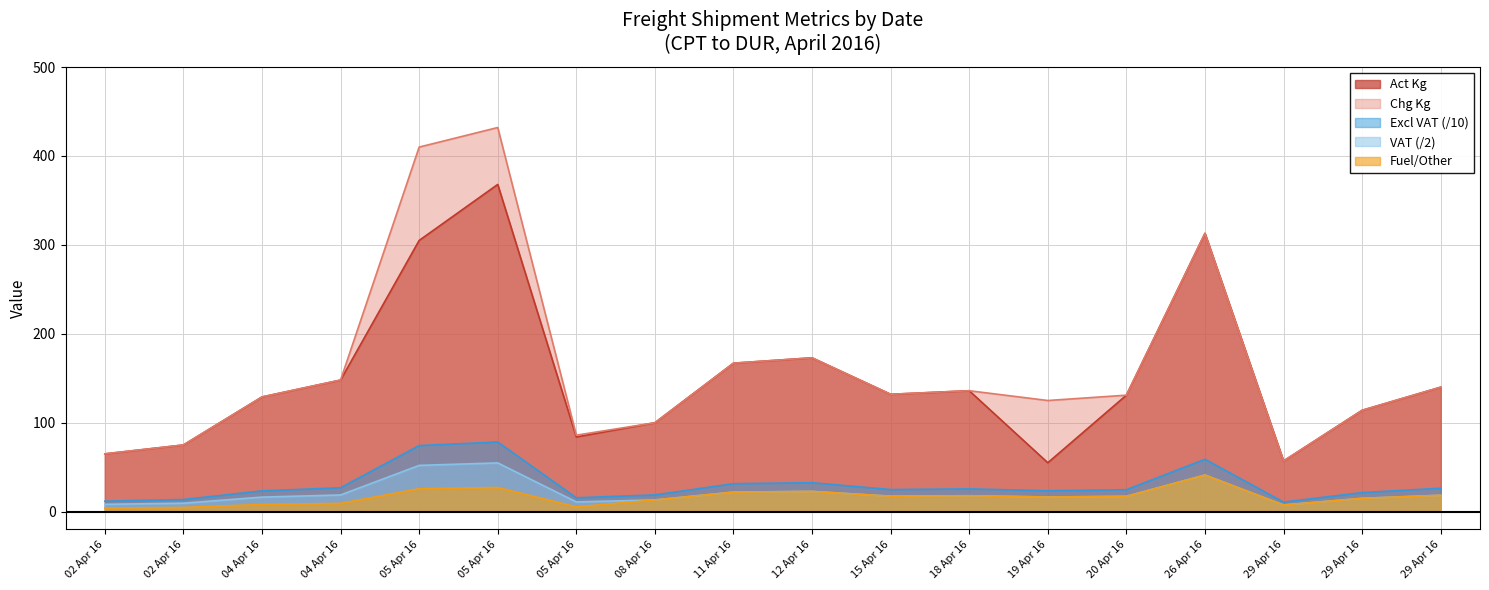

What is the greatest value displayed?

432.0